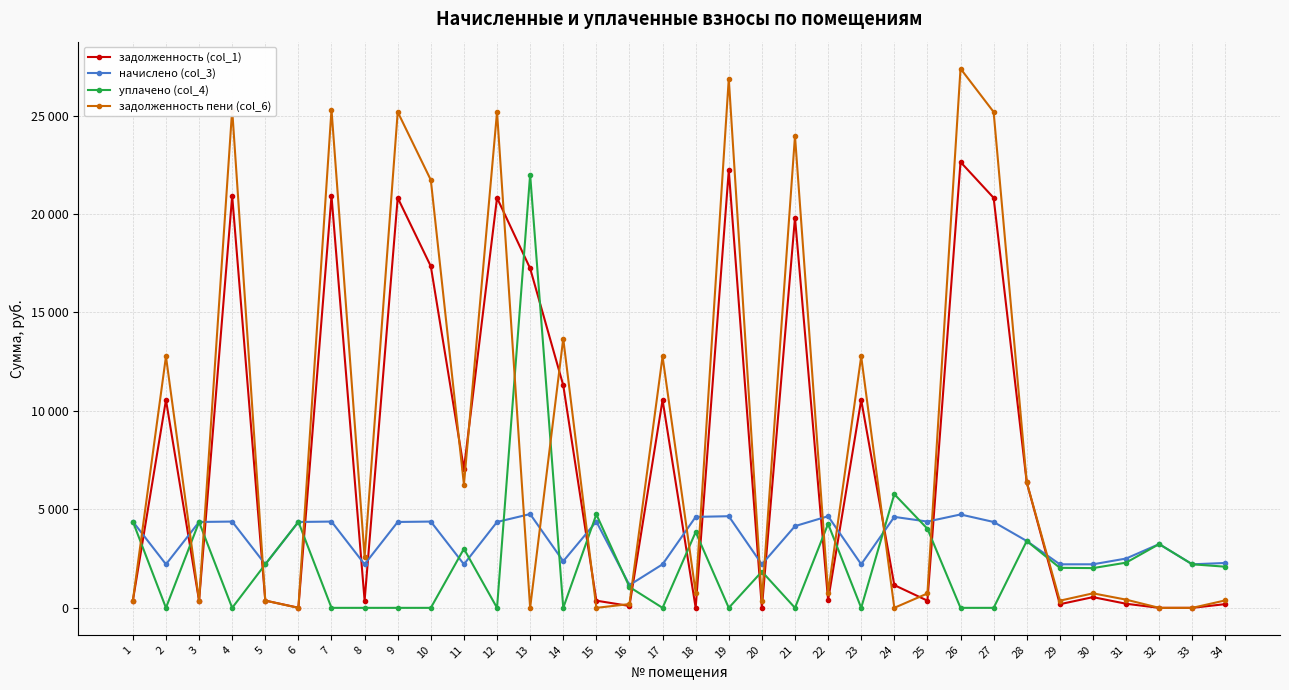

Is the value of задолженность (col_1) at 21 greater than the value of задолженность пени (col_6) at 1?

Yes